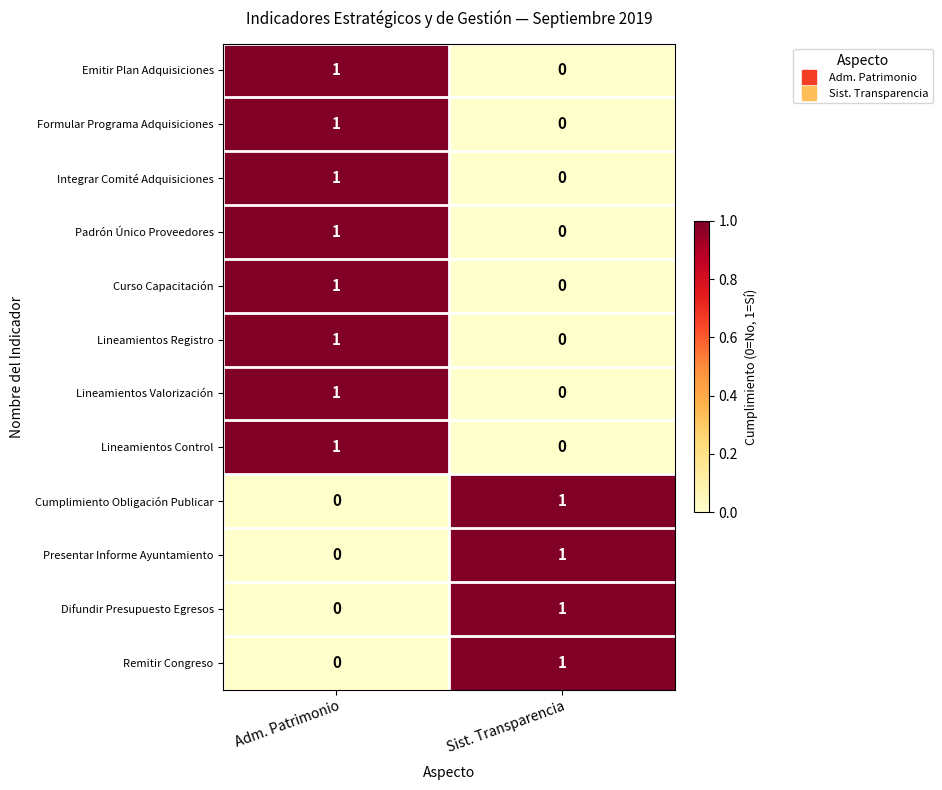

Reading left to right, extract all data points from this chart.

Emitir Plan Adquisiciones: 1	0
Formular Programa Adquisiciones: 1	0
Integrar Comité Adquisiciones: 1	0
Padrón Único Proveedores: 1	0
Curso Capacitación: 1	0
Lineamientos Registro: 1	0
Lineamientos Valorización: 1	0
Lineamientos Control: 1	0
Cumplimiento Obligación Publicar: 0	1
Presentar Informe Ayuntamiento: 0	1
Difundir Presupuesto Egresos: 0	1
Remitir Congreso: 0	1